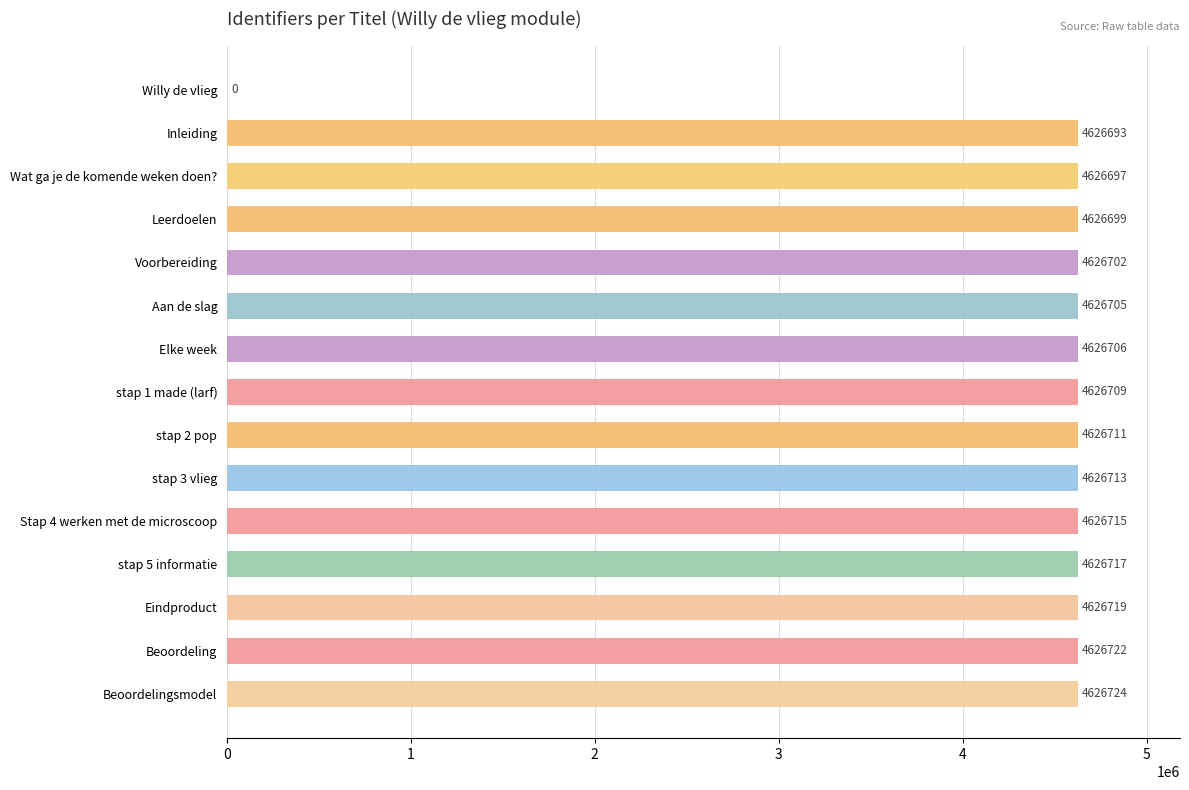

At which category does the chart reach its peak across all series?

Beoordelingsmodel